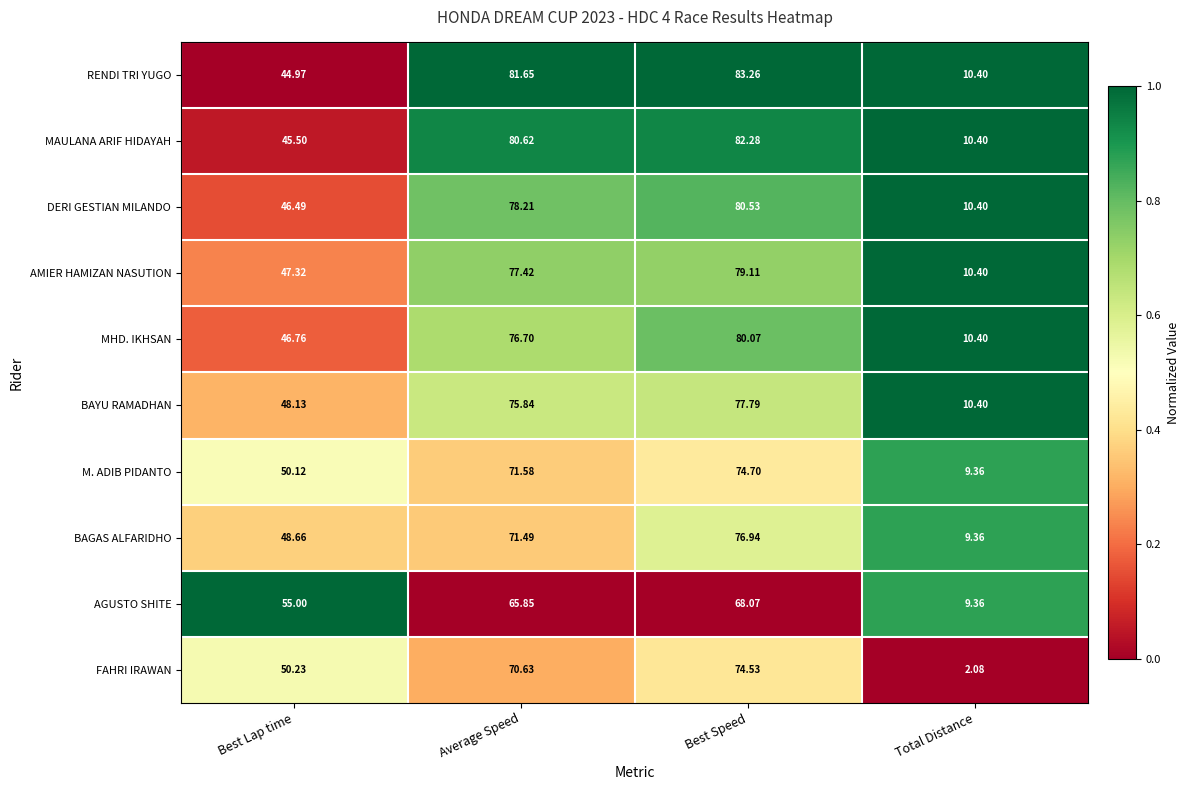

Rank the series by their maximum value, from highest to lowest.

RENDI TRI YUGO, MAULANA ARIF HIDAYAH, DERI GESTIAN MILANDO, MHD. IKHSAN, AMIER HAMIZAN NASUTION, BAYU RAMADHAN, BAGAS ALFARIDHO, M. ADIB PIDANTO, FAHRI IRAWAN, AGUSTO SHITE